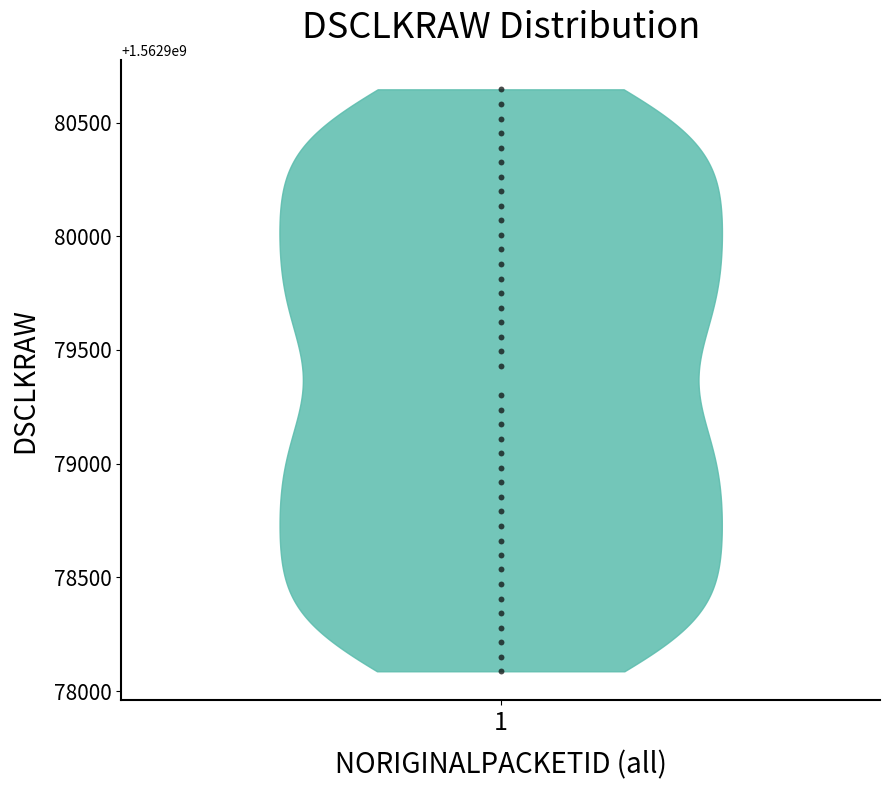

What is the range of Y values (max minus min)?

2559.4